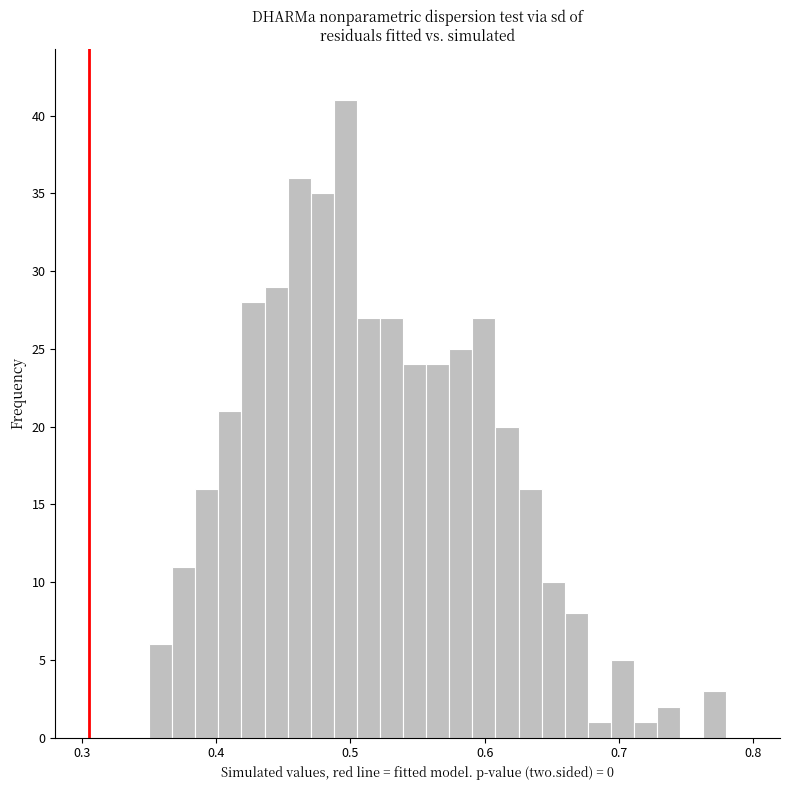

Read against the x-axis, roughly where is the centre of the tallest bar?

0.50